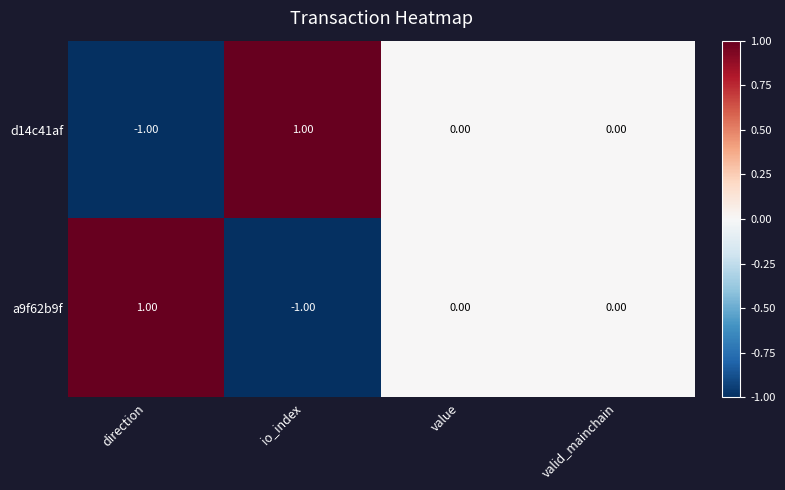

At which label does d14c41af reach its minimum?

direction